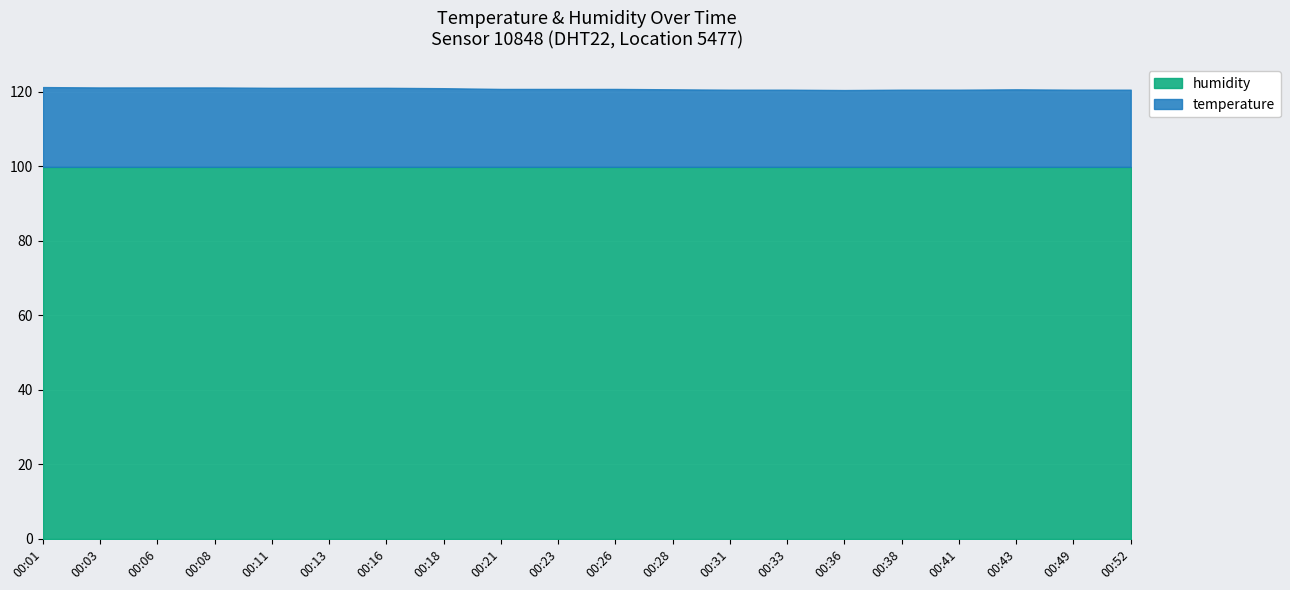

True or false: humidity has more than 1 interior local peaks.

False